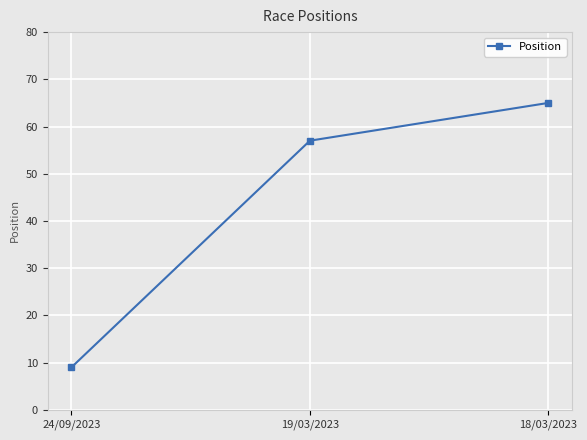

Which label corresponds to the largest value in the chart?

18/03/2023